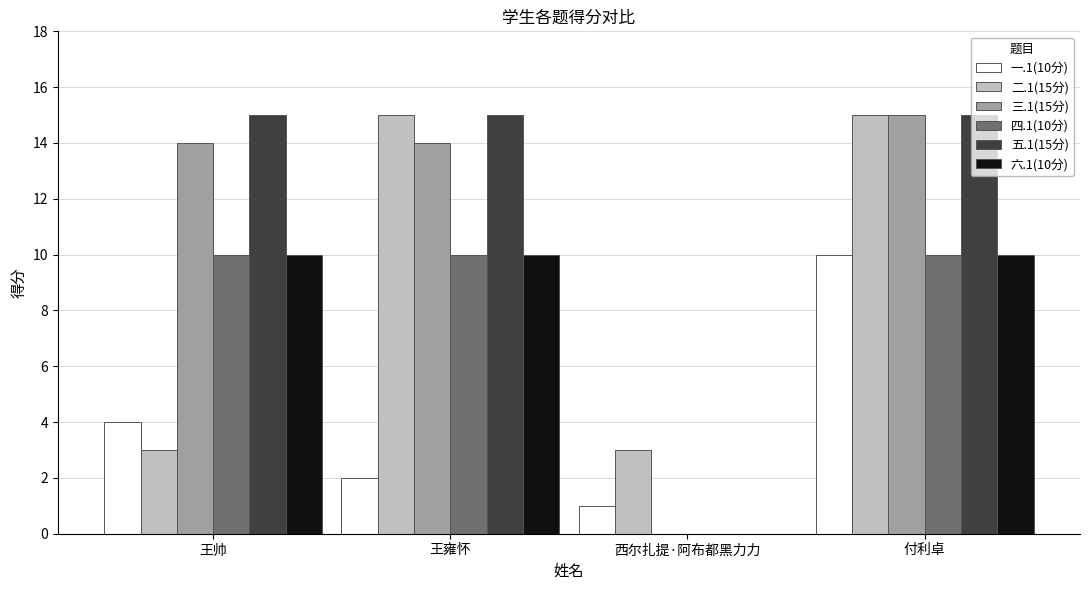

At which category is the sum across all series the highest?

付利卓